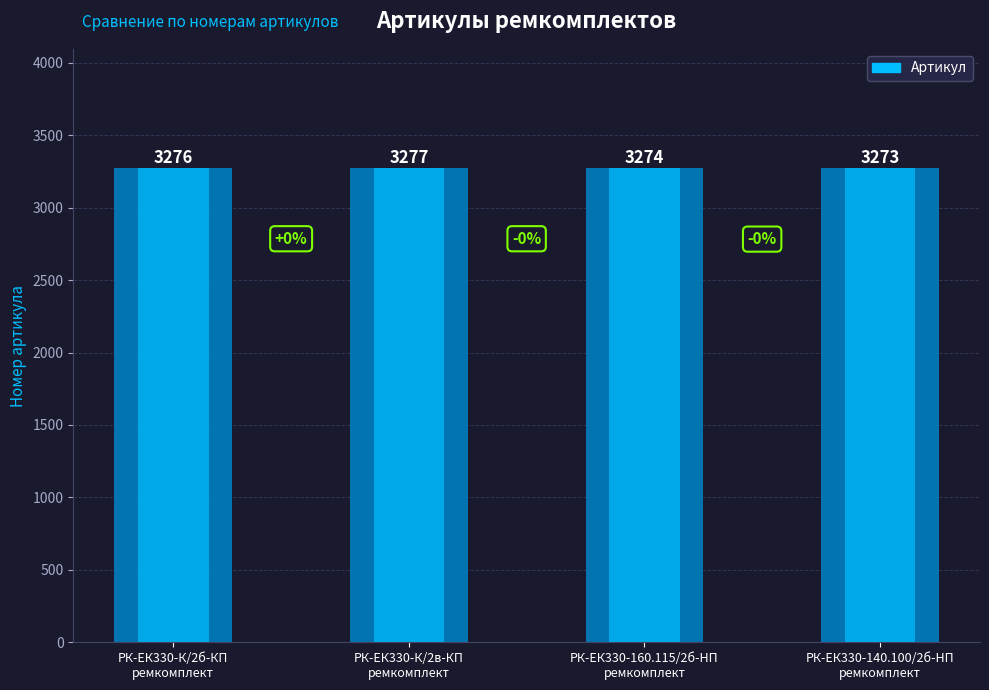

Rank the categories by value from highest to lowest.

РК-ЕК330-К/2в-КП
ремкомплект, РК-ЕК330-К/2б-КП
ремкомплект, РК-ЕК330-160.115/2б-HП
ремкомплект, РК-ЕК330-140.100/2б-HП
ремкомплект